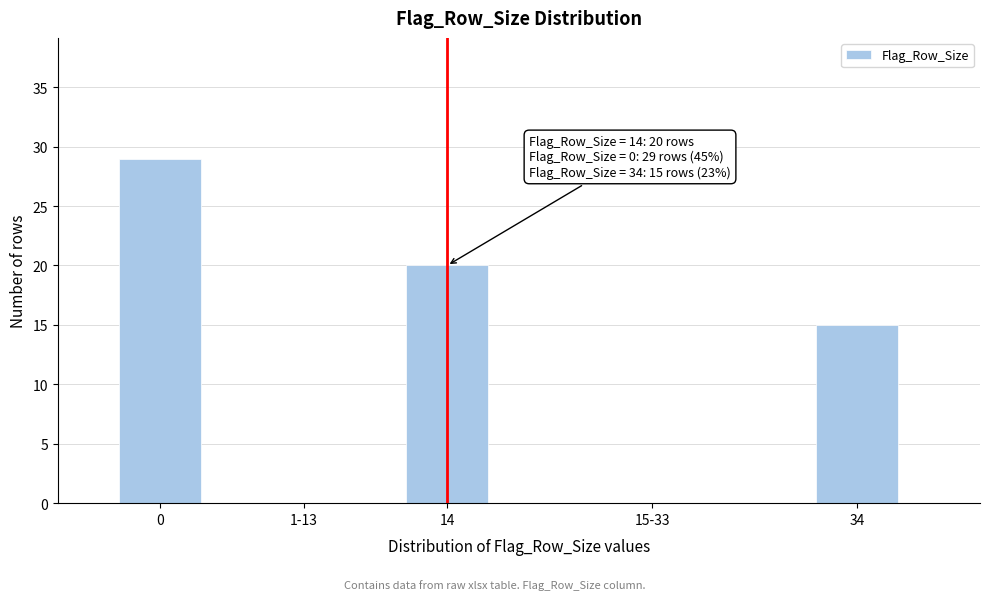

Reading left to right, list all the values displayed in this chart.

0=29	1-13=0	14=20	15-33=0	34=15